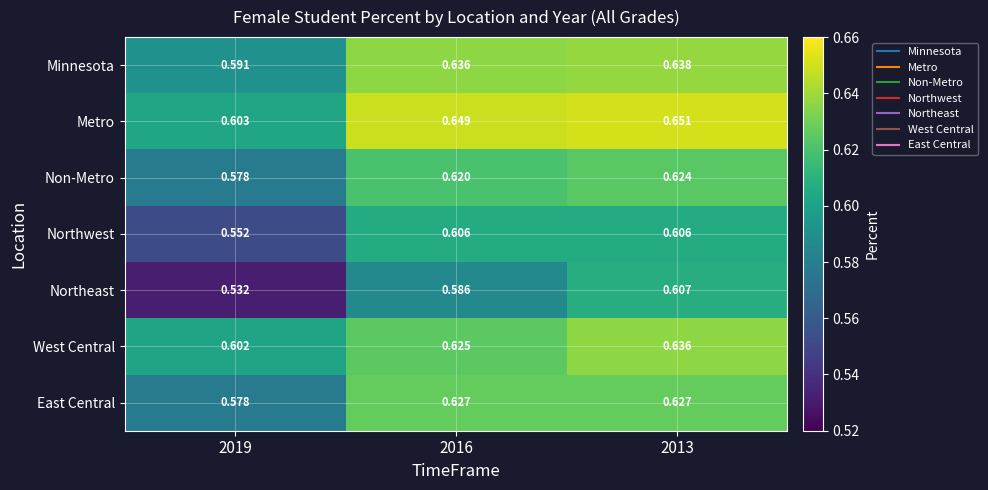

Is the value of West Central at 2019 greater than the value of Non-Metro at 2013?

No